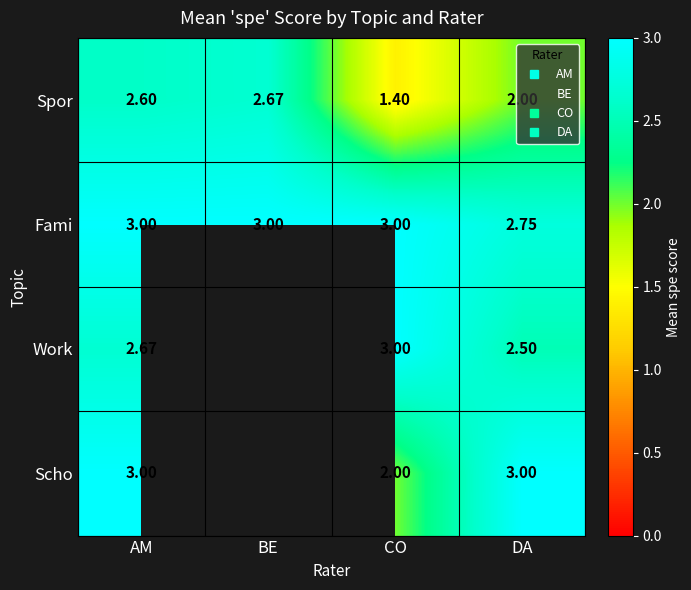

Read the Spor value at CO.

1.4